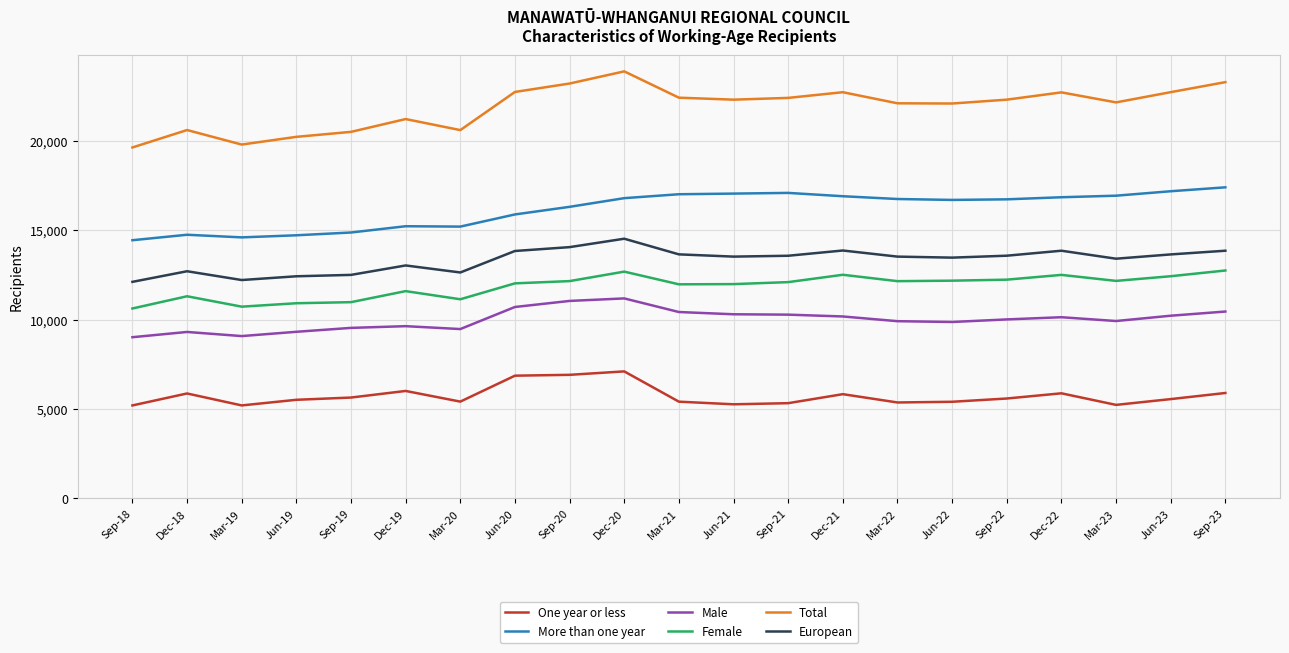

What is the maximum value for More than one year?

17403